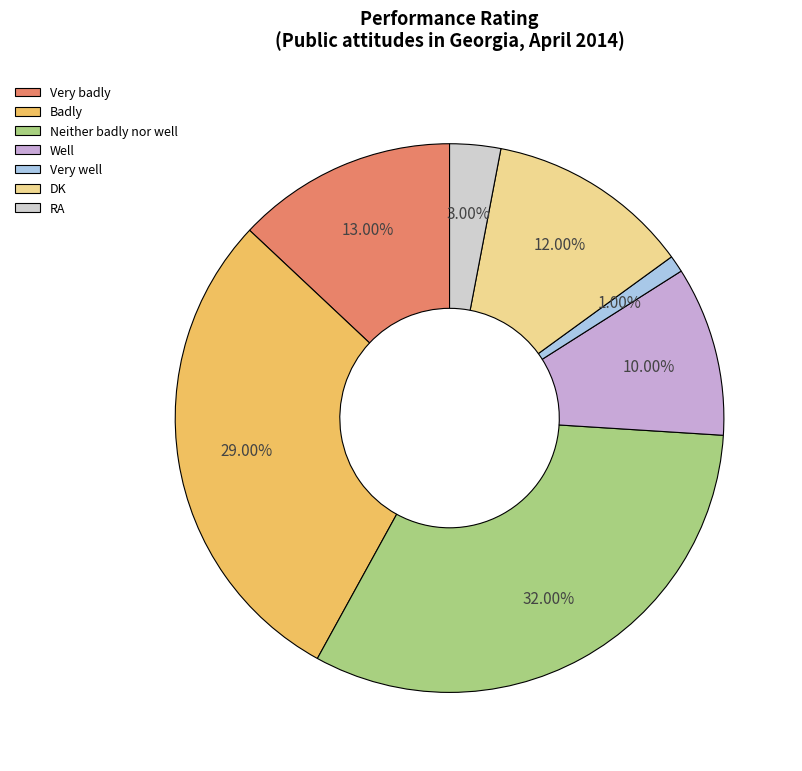

To the nearest percent, what is the combined percentage of Very well and Very badly?

14%